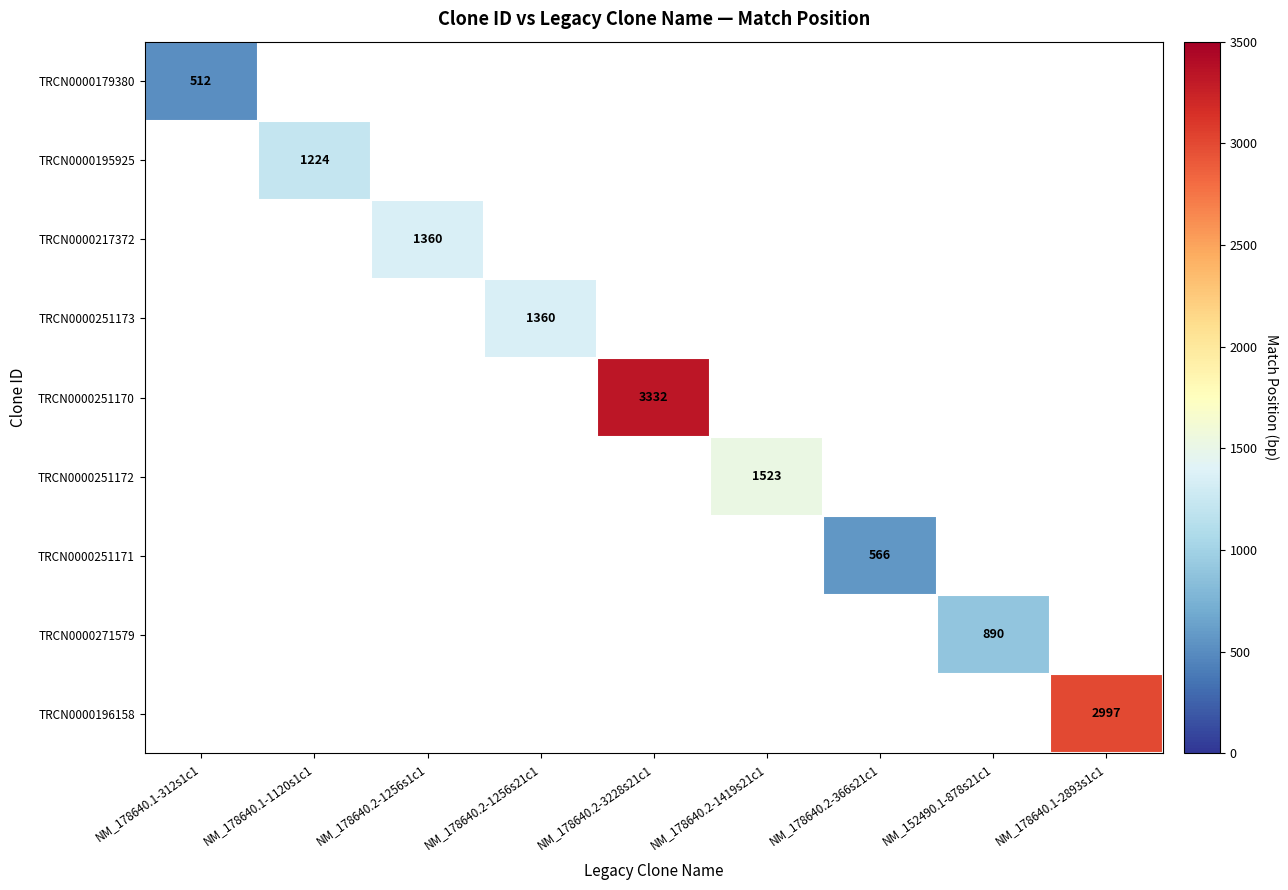

The TRCN0000251172 series shows 1523 at NM_178640.2-1419s21c1. True or false?

True